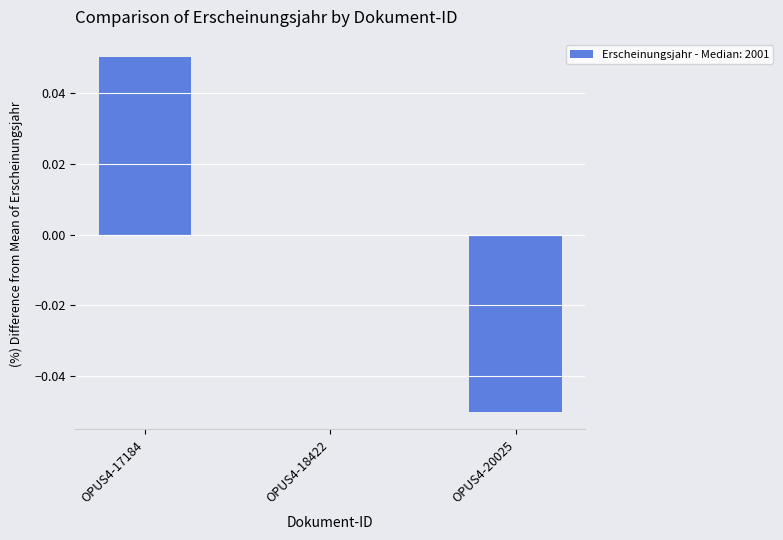

What is the difference between the values at OPUS4-17184 and OPUS4-20025?

0.1